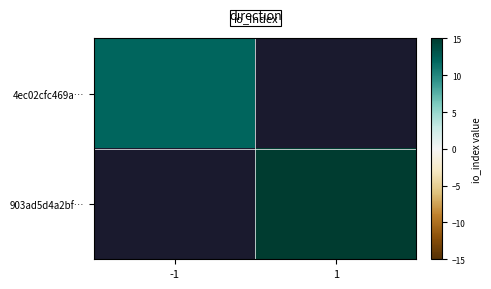

Is the value of 903ad5d4a2bf… at -1 greater than the value of 4ec02cfc469a… at 1?

No